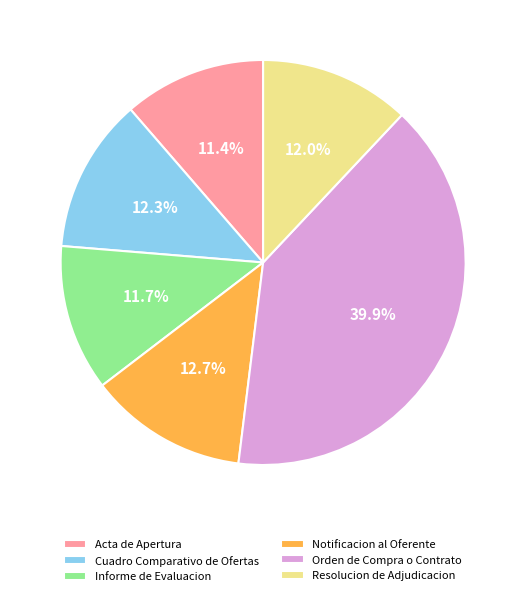

How many segments does this pie chart have?

6